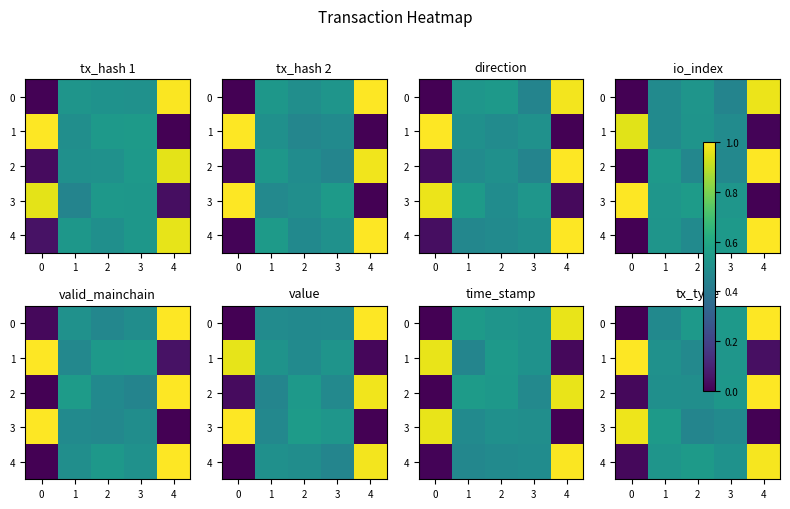

True or false: 2 has a value of 0.7 at 3.

False